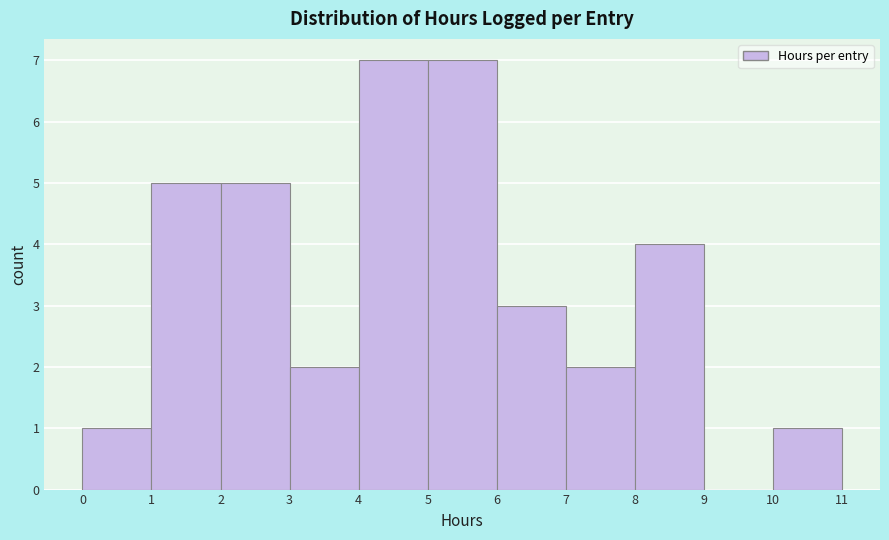

How tall is the bar that spans 3 to 4 on the x-axis? The values are not printed on the chart, so give them approximately, as read against the axis.

2